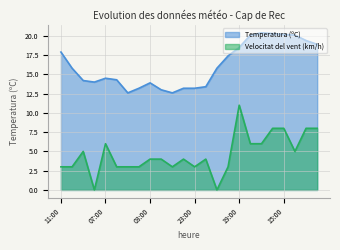

Rank the series by their maximum value, from highest to lowest.

Temperatura (ºC), Velocitat del vent (km/h)